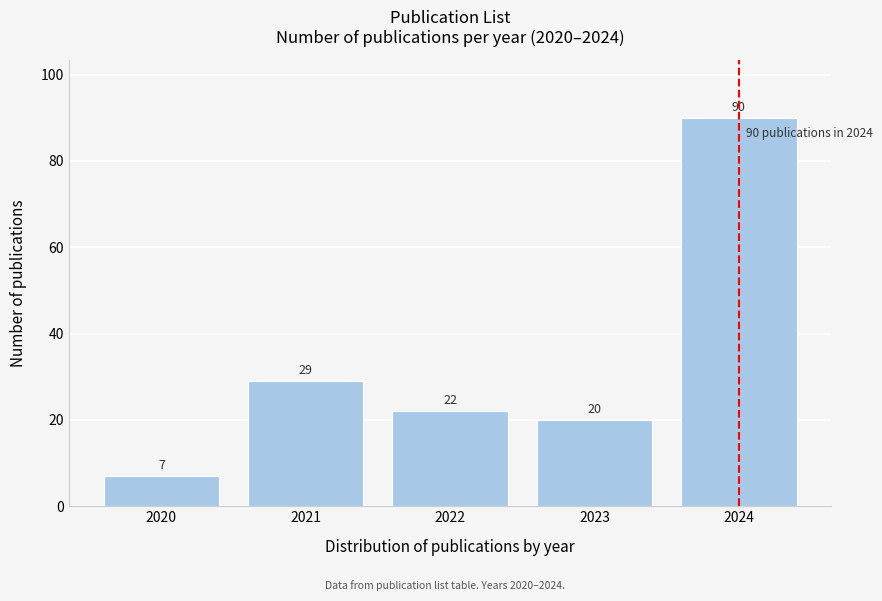

Reading left to right, extract all data points from this chart.

2020=7	2021=29	2022=22	2023=20	2024=90